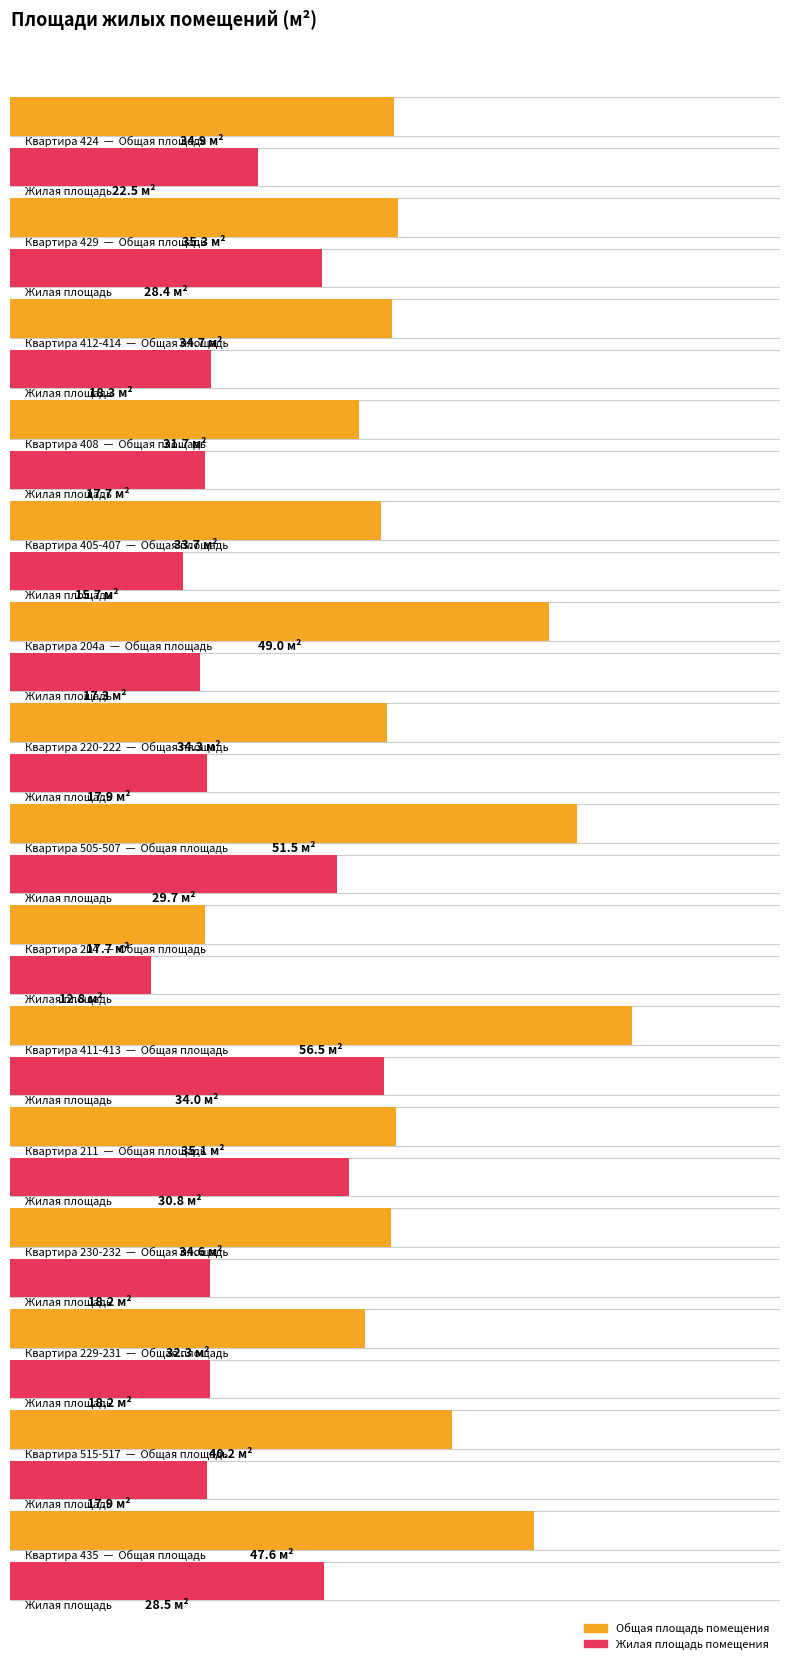

What is the difference between the highest and lowest values at 515-517?

22.3